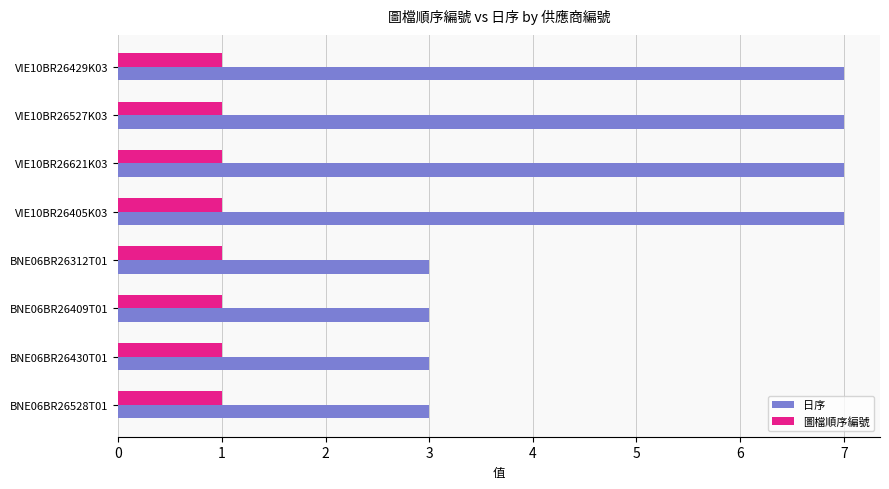

The 圖檔順序編號 series shows 1 at VIE10BR26621K03. True or false?

True